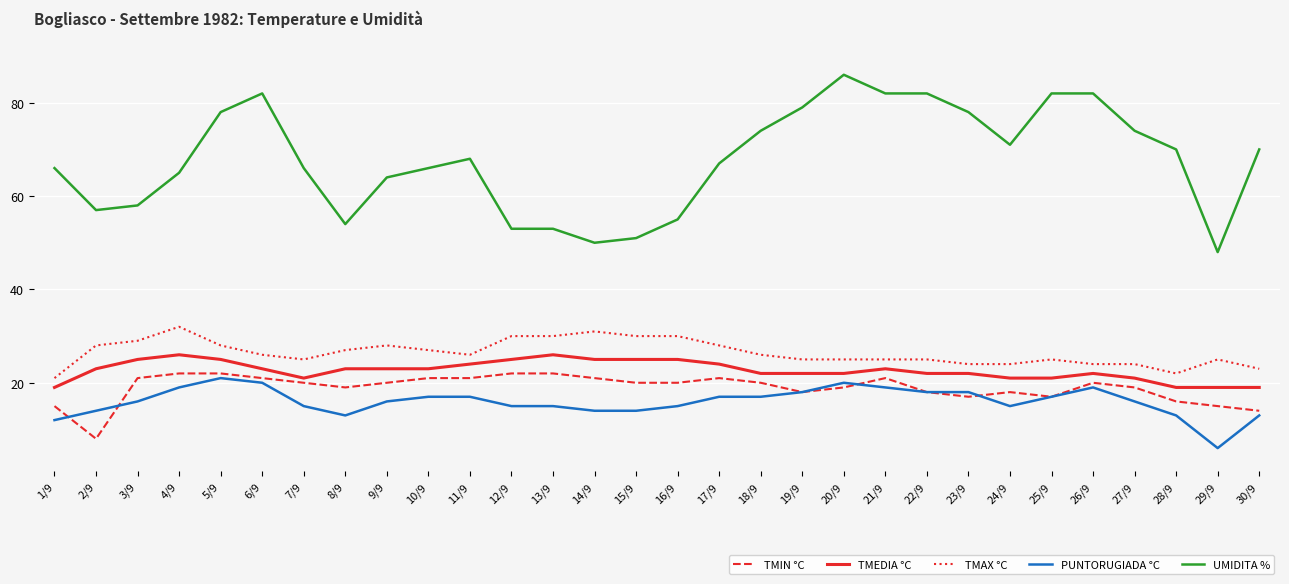

What is the maximum value shown in the chart?

86